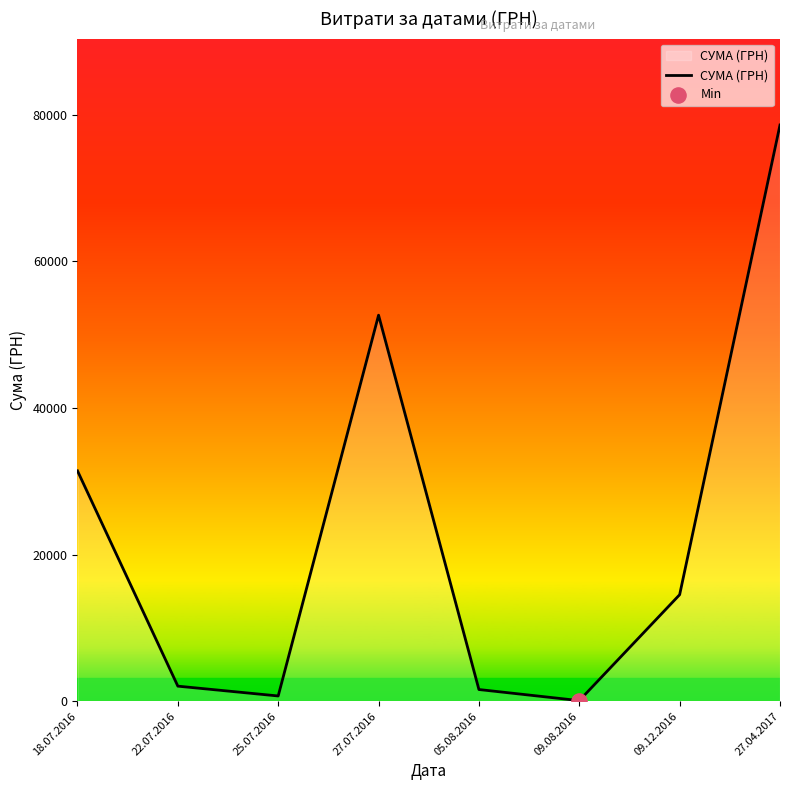

Which has a higher value, 22.07.2016 or 18.07.2016?

18.07.2016